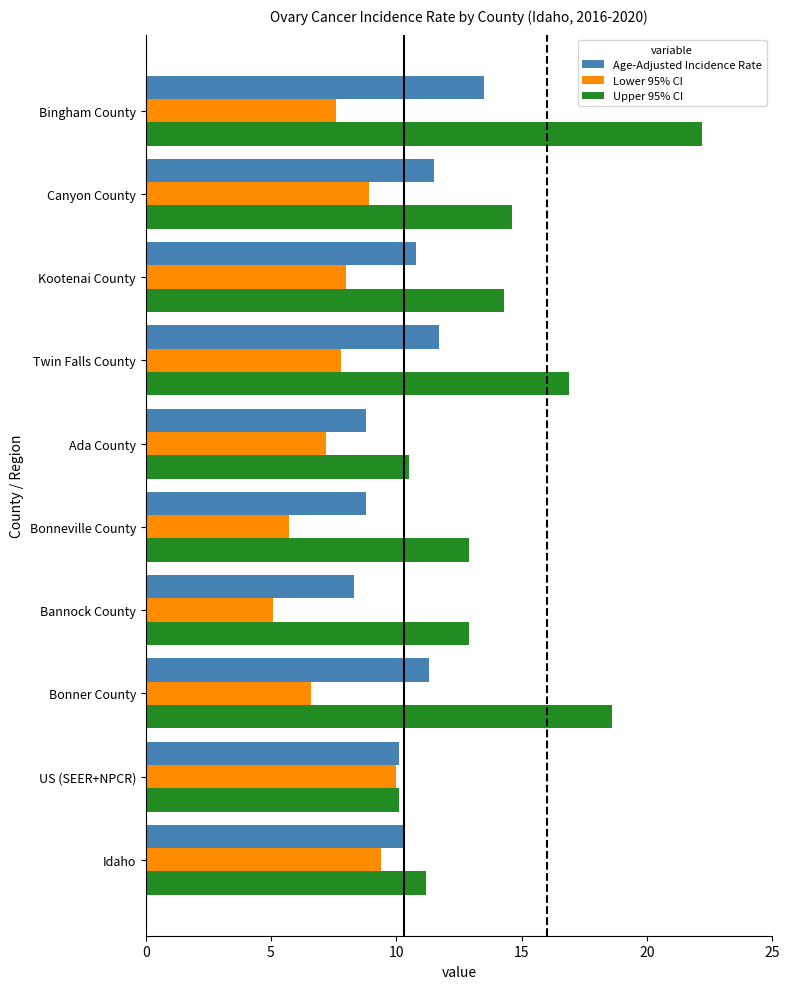

List the series in order of their overall mean, lowest first.

Lower 95% CI, Age-Adjusted Incidence Rate, Upper 95% CI